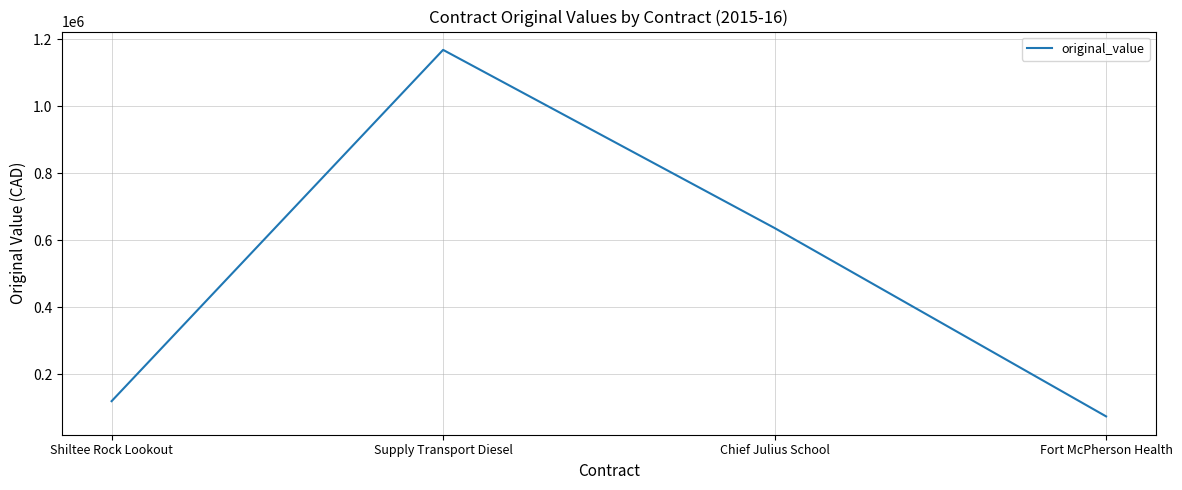

Count the number of categories in the chart.

4